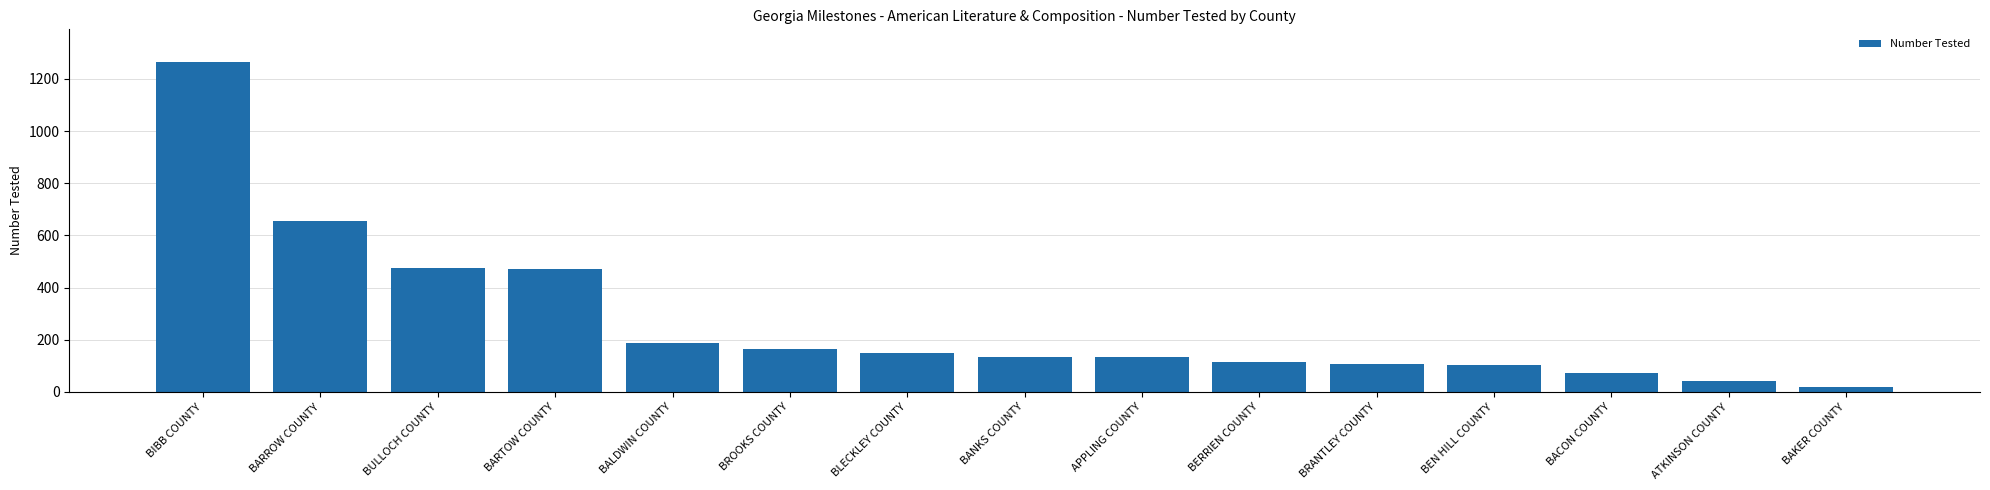

How many bars are there in total?

15